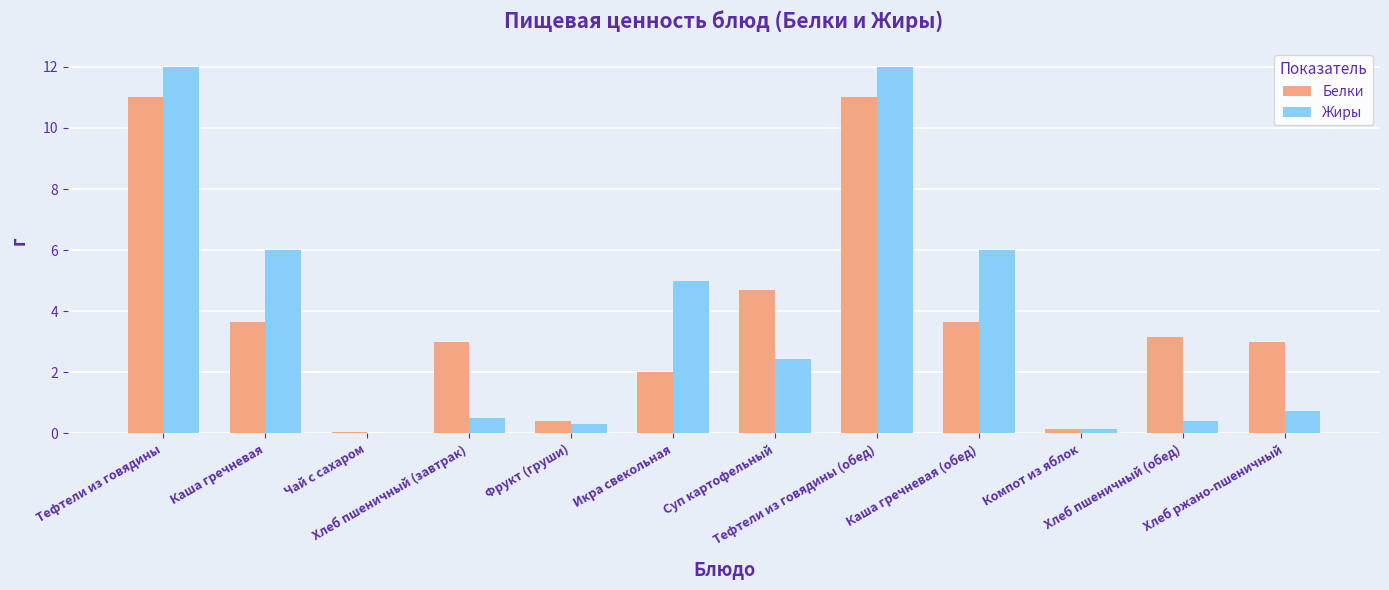

The Жиры series shows 2.4 at Суп картофельный. True or false?

True